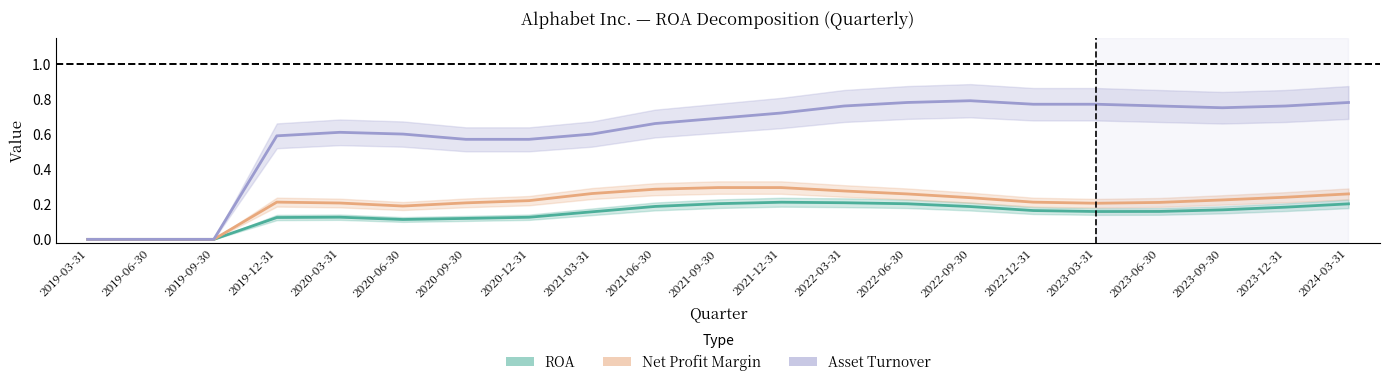

True or false: Asset Turnover and Net Profit Margin intersect in this chart.

False